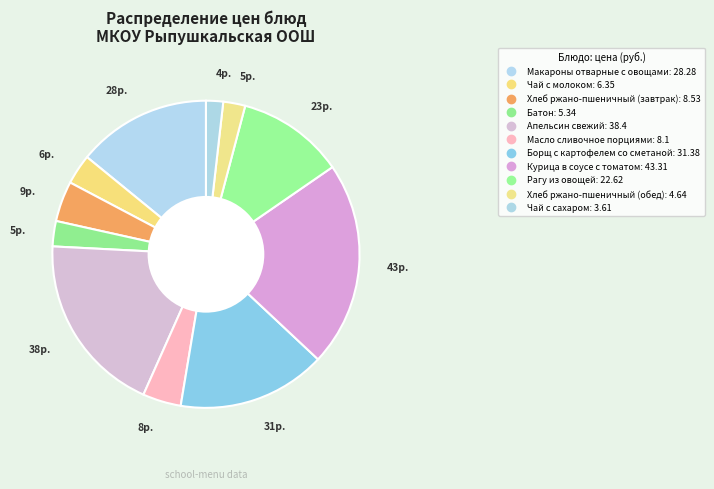

Approximately how many times larger is the value at Масло сливочное порциями compared to Апельсин свежий?

0.2